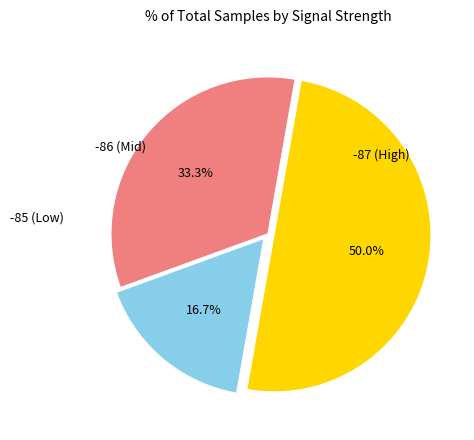

Does any single category account for the majority?

No